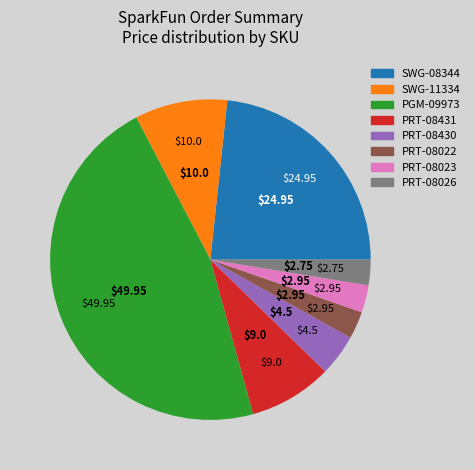

Approximately how many times larger is the value at SWG-08344 compared to PRT-08431?

2.8